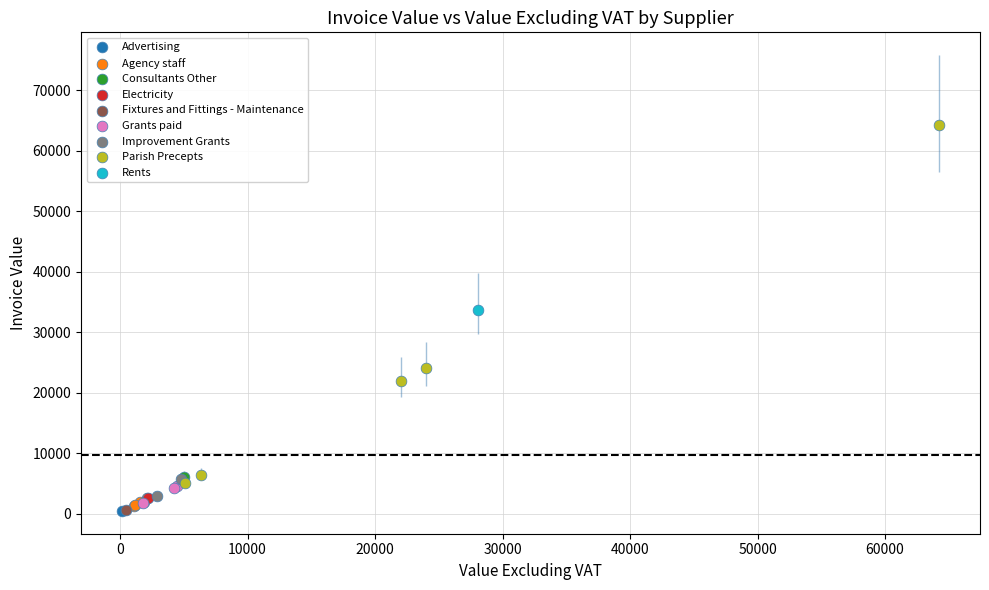

Which series reaches the maximum Y coordinate?

Parish Precepts